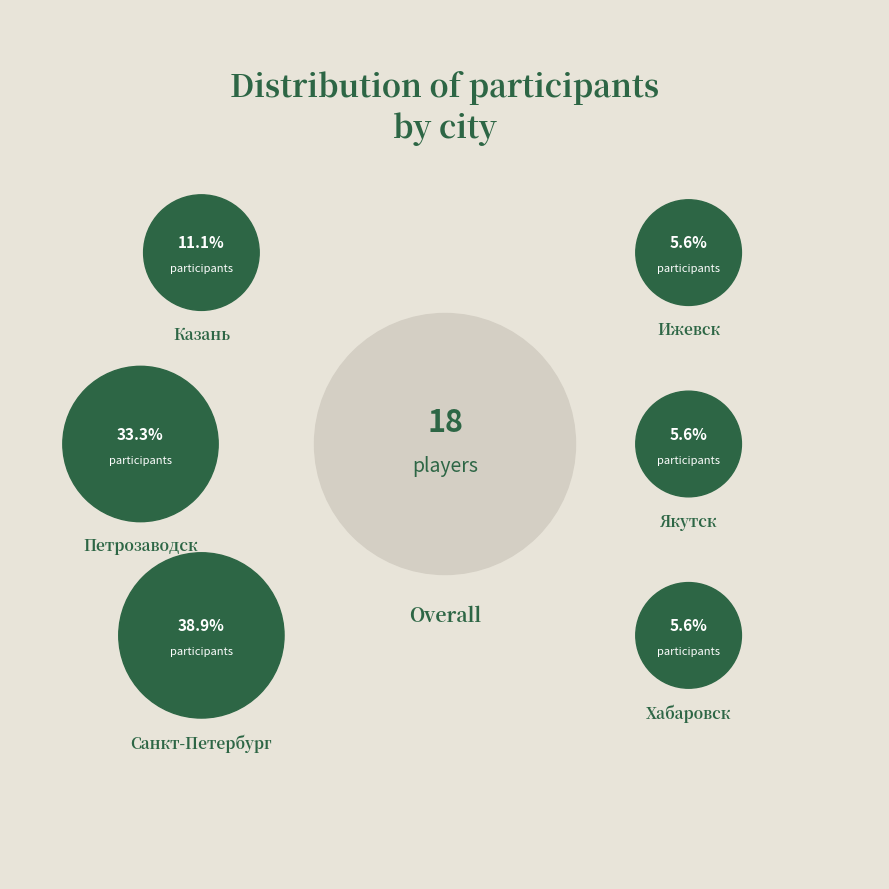

Which slice is the smallest?

Ижевск